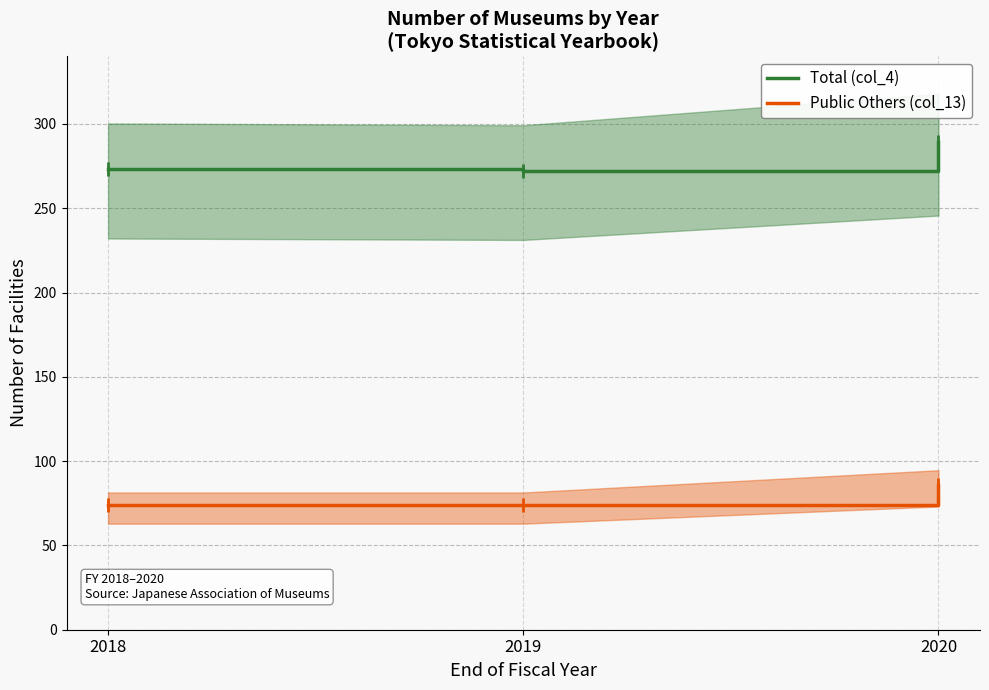

What is the difference between the second highest and minimum values in the Total (col_4) series?

1